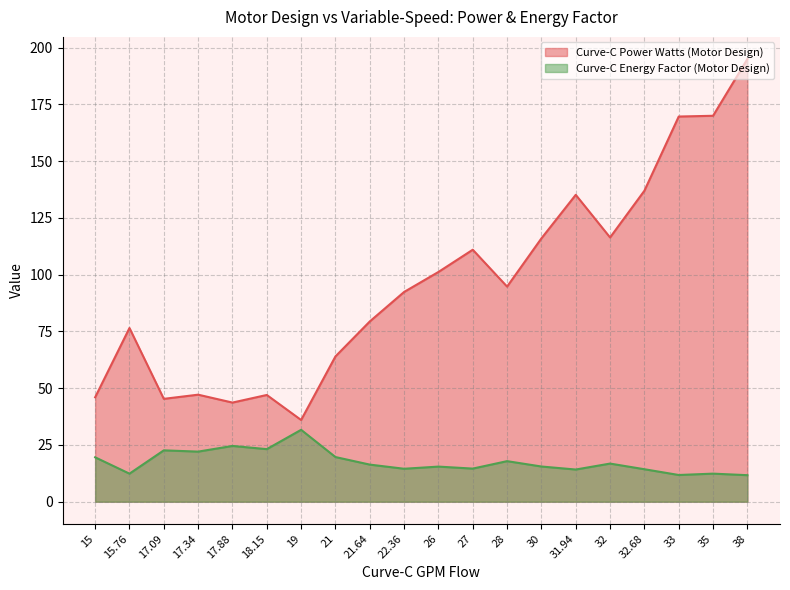

Between 21 and 17.34, which is larger?

21